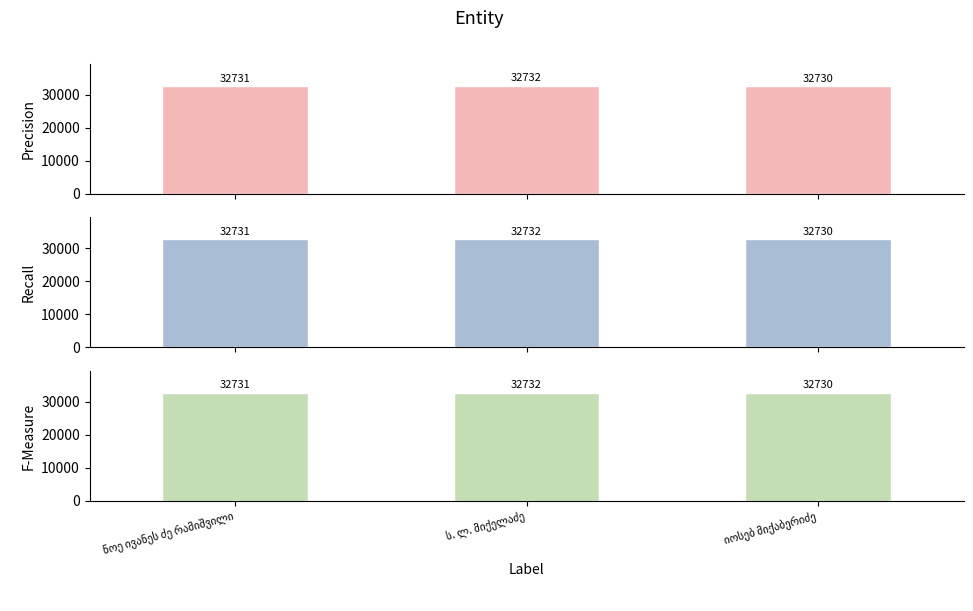

At ს. ლ. მიქელაძე, list the series in order from smallest to largest.

Precision, Recall, F-Measure